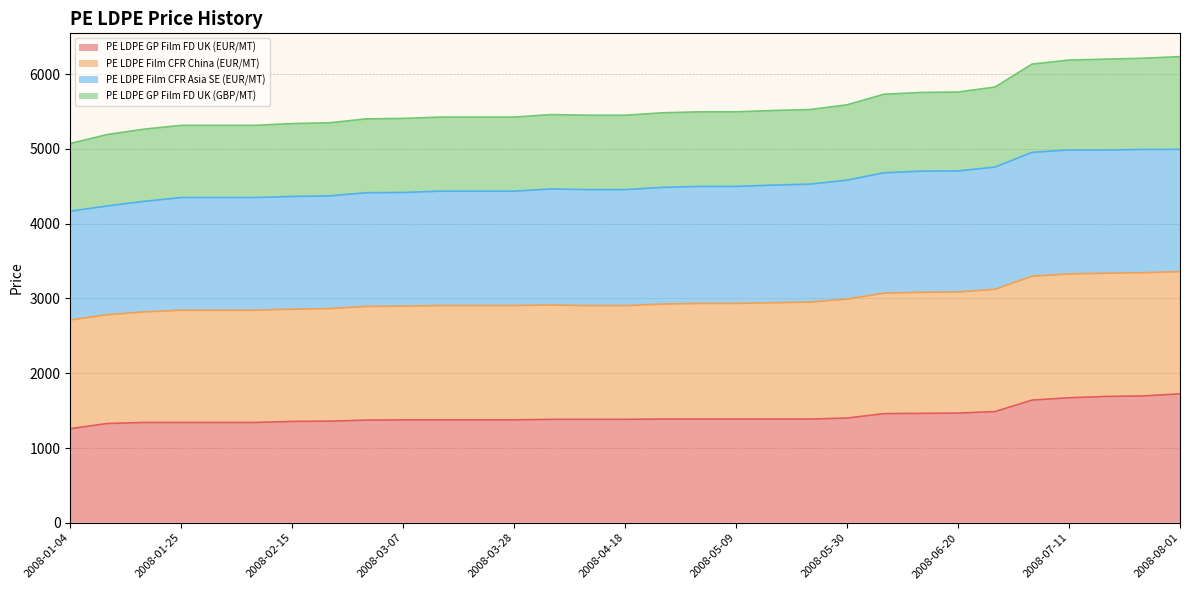

What is the total value across all series at 2008-06-20?

5760.1